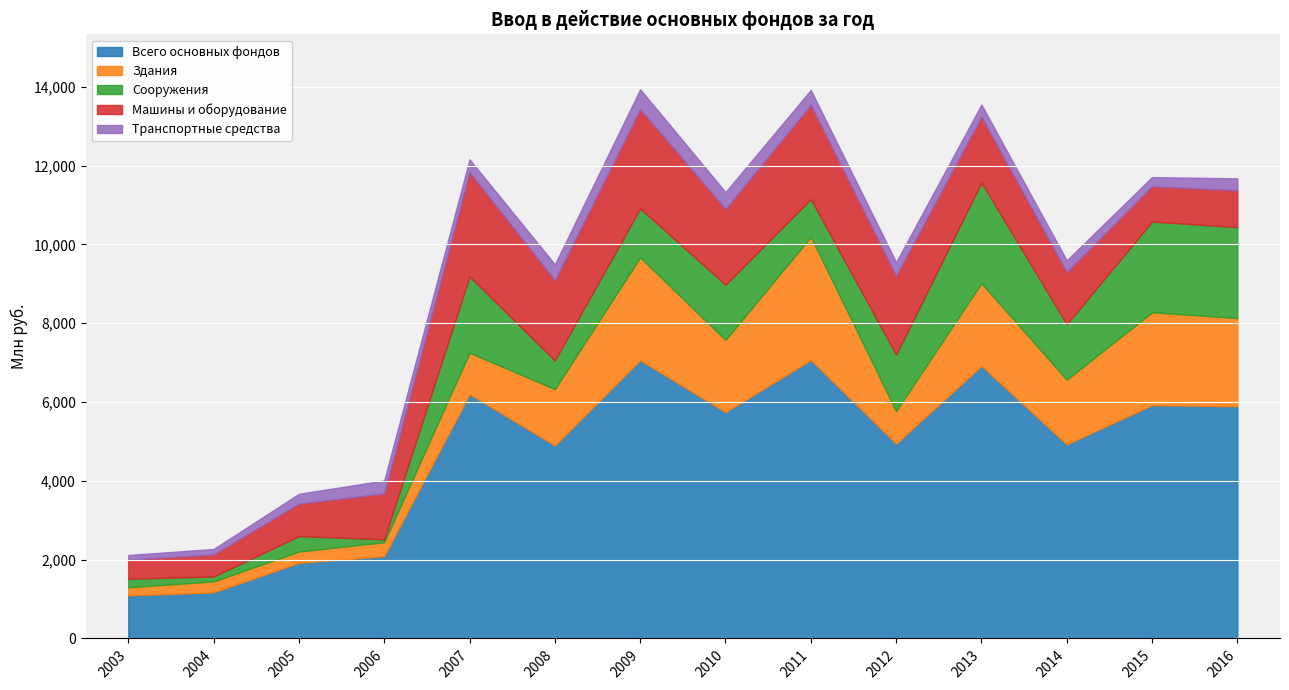

List the labels in order of Машины и оборудование value, smallest first.

2003, 2004, 2005, 2015, 2016, 2006, 2014, 2013, 2010, 2012, 2008, 2011, 2009, 2007